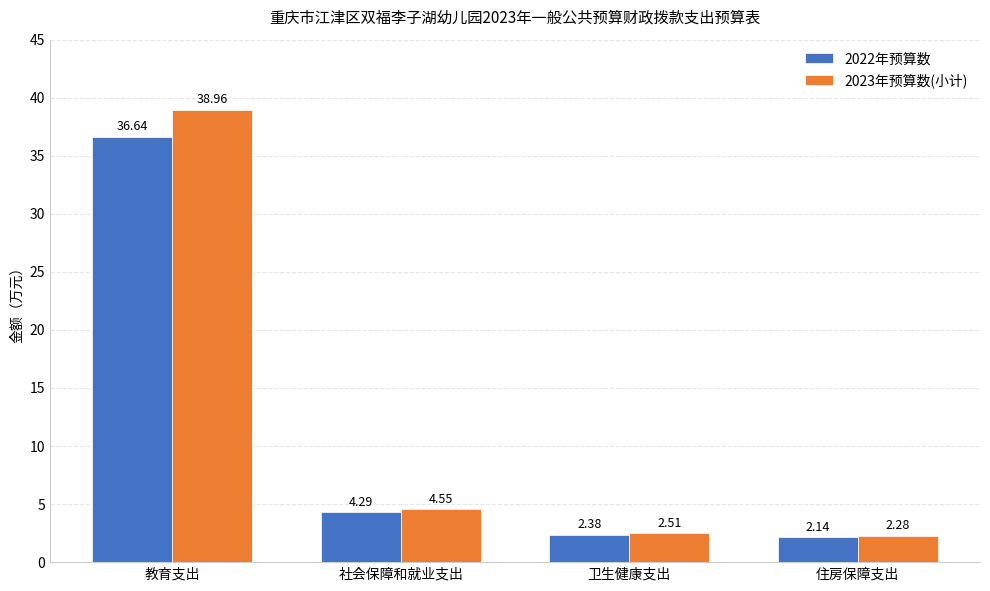

How many categories are shown in the chart?

4